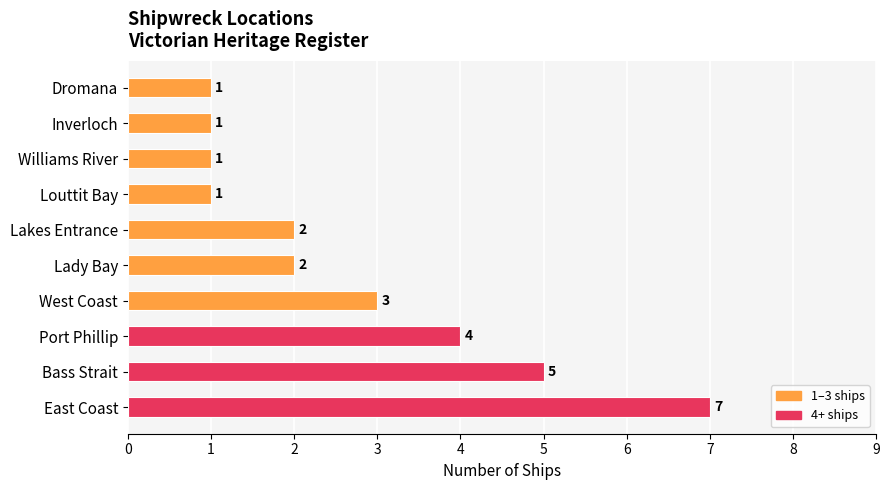

How many values are between 1 and 4?

8